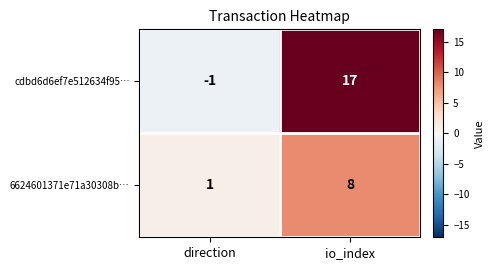

Which label corresponds to the smallest value in the chart?

direction